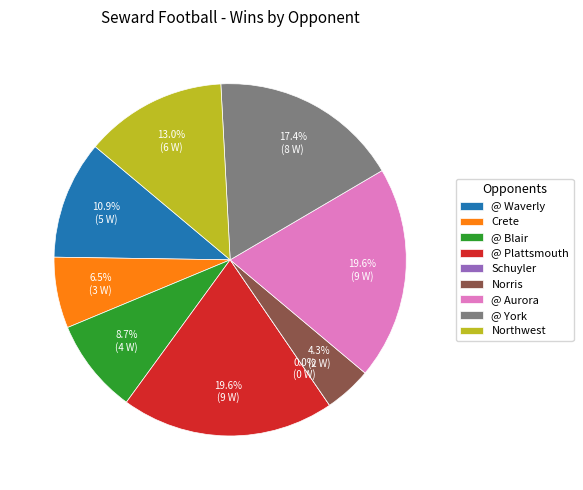

To the nearest percent, what percentage of the pie is @ Aurora?

20%